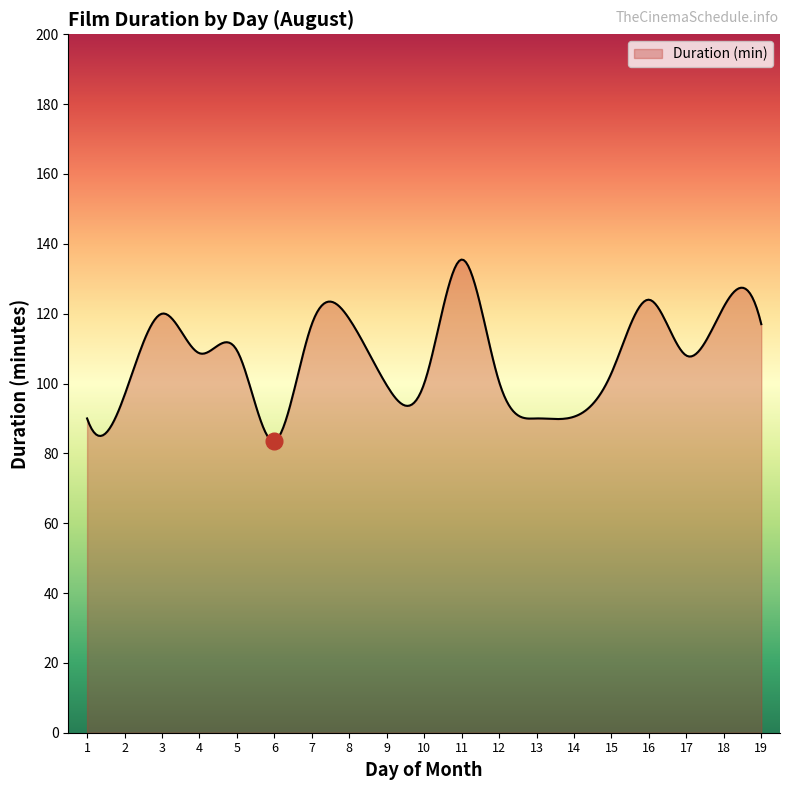

How many categories are shown in the chart?

300